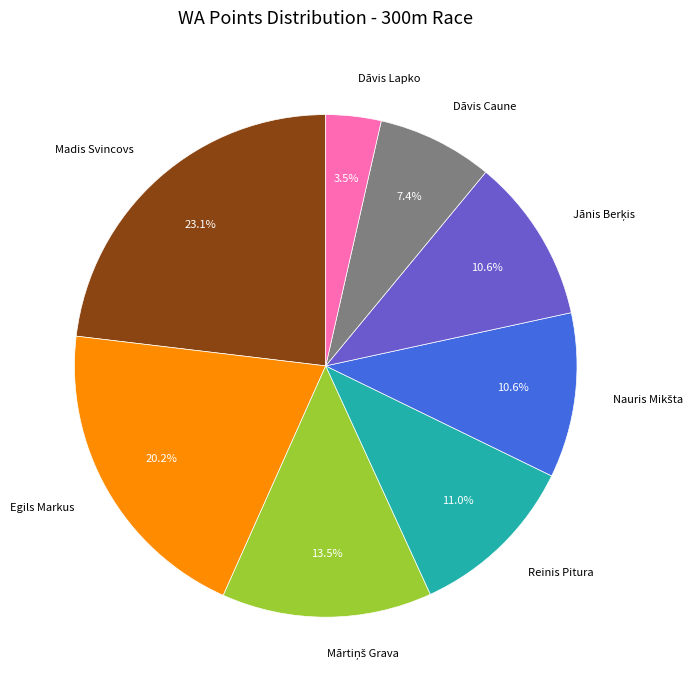

The Madis Svincovs slice represents 23% of the pie. True or false?

True